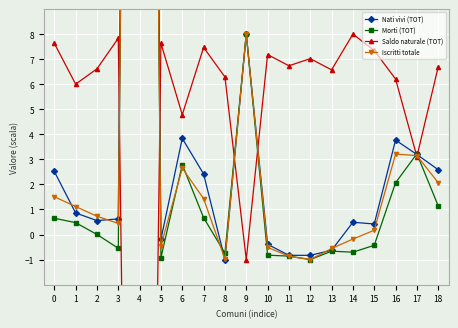

At which category does the chart reach its minimum across all series?

4